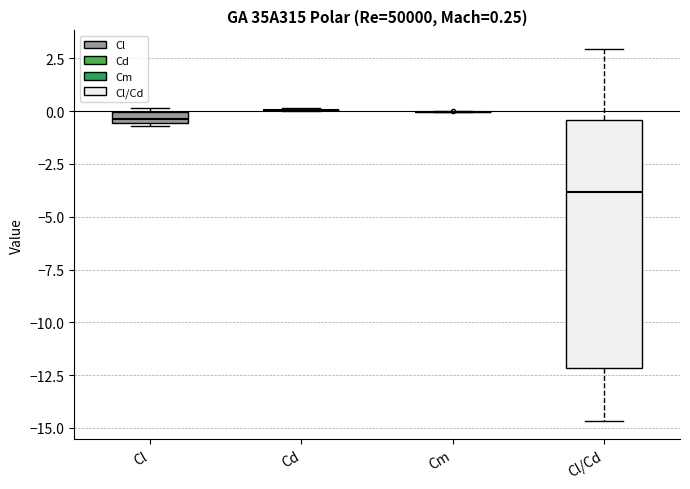

Comparing the boxes themselves (not the whiskers), which one is the tallest?

Cl/Cd